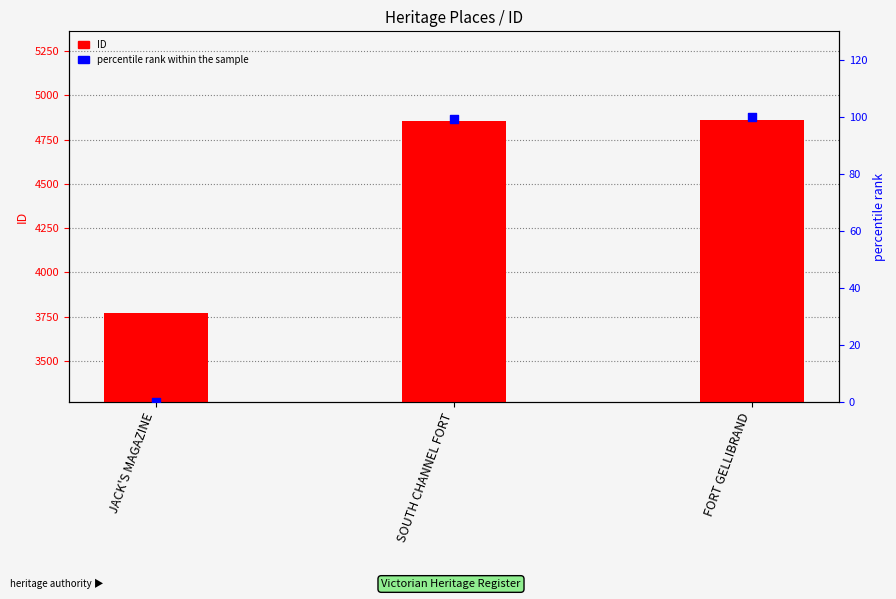

At which category is the sum across all series the highest?

FORT GELLIBRAND